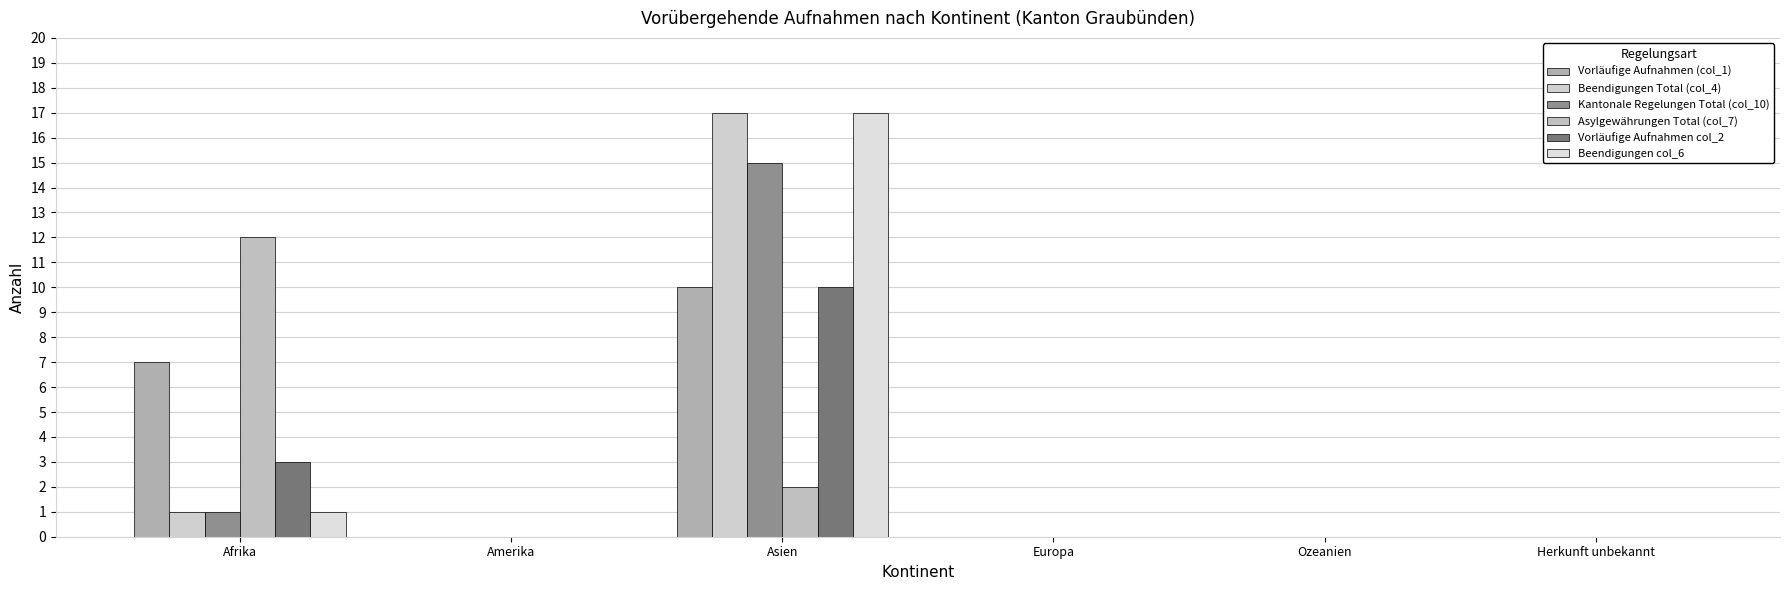

Reading left to right, extract all data points from this chart.

Vorläufige Aufnahmen (col_1): 7	0	10	0	0	0
Beendigungen Total (col_4): 1	0	17	0	0	0
Kantonale Regelungen Total (col_10): 1	0	15	0	0	0
Asylgewährungen Total (col_7): 12	0	2	0	0	0
Vorläufige Aufnahmen col_2: 3	0	10	0	0	0
Beendigungen col_6: 1	0	17	0	0	0